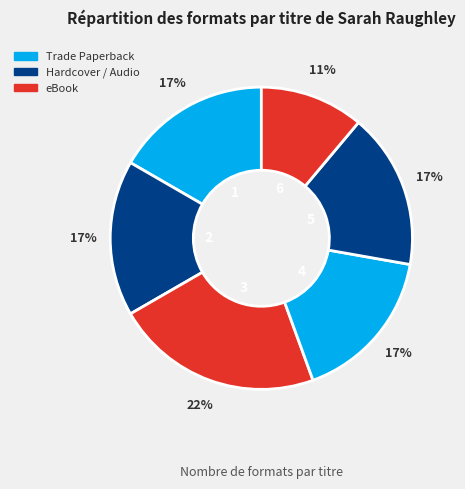

How many slices are in this pie chart?

6